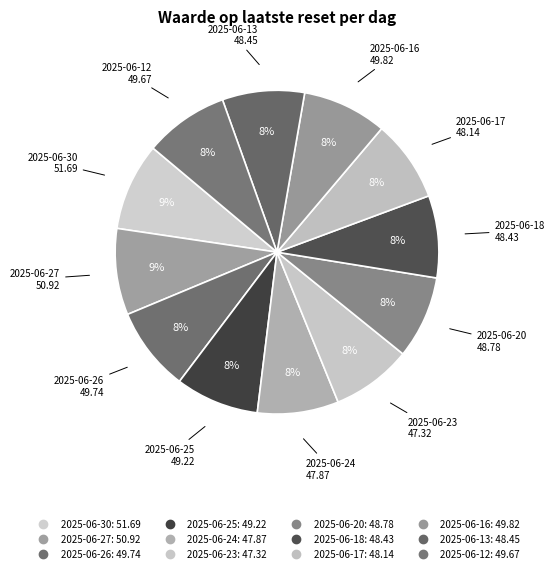

Count the number of slices in the pie.

12